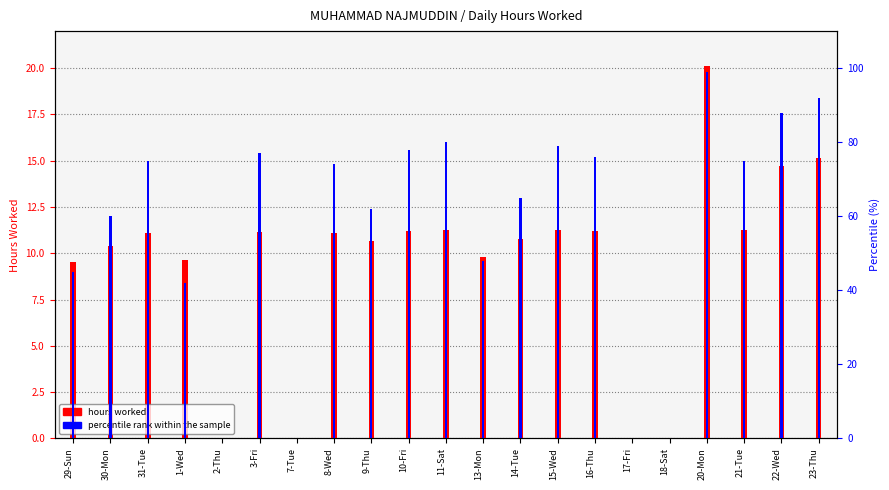

What is the label of the 1st bar from the right?

23-Thu